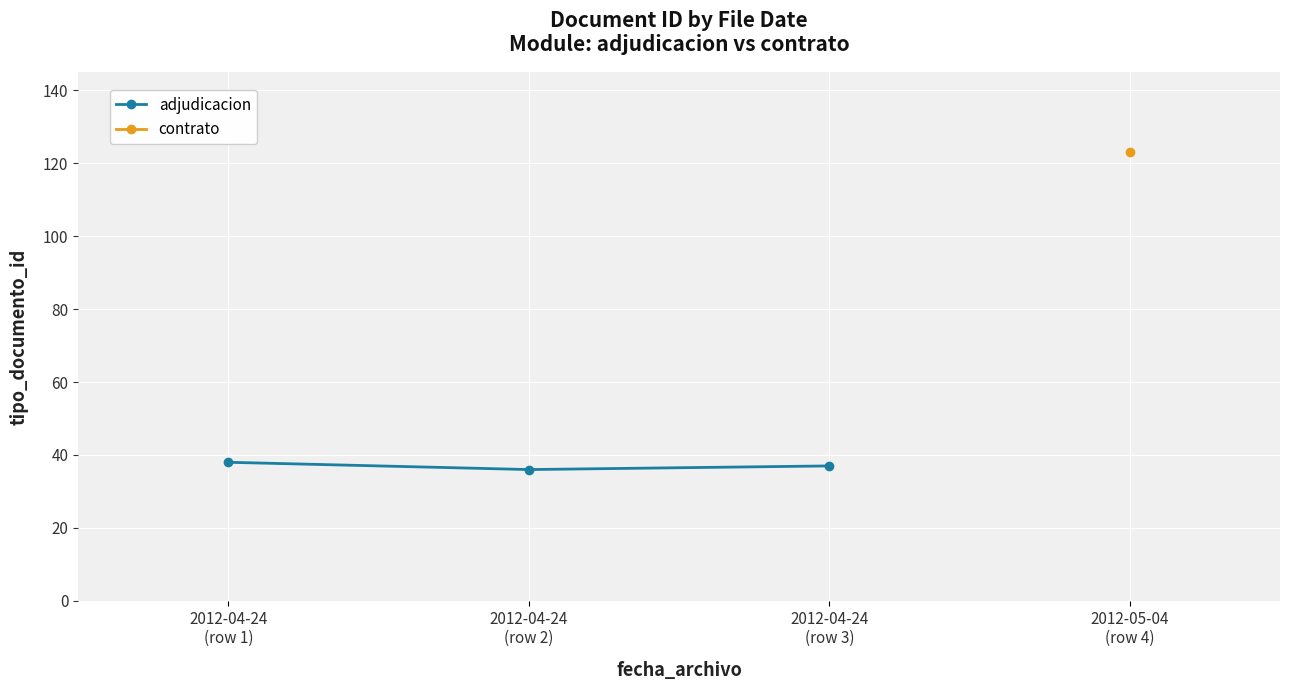

Read the value at 2012-04-24
(row 1).

38